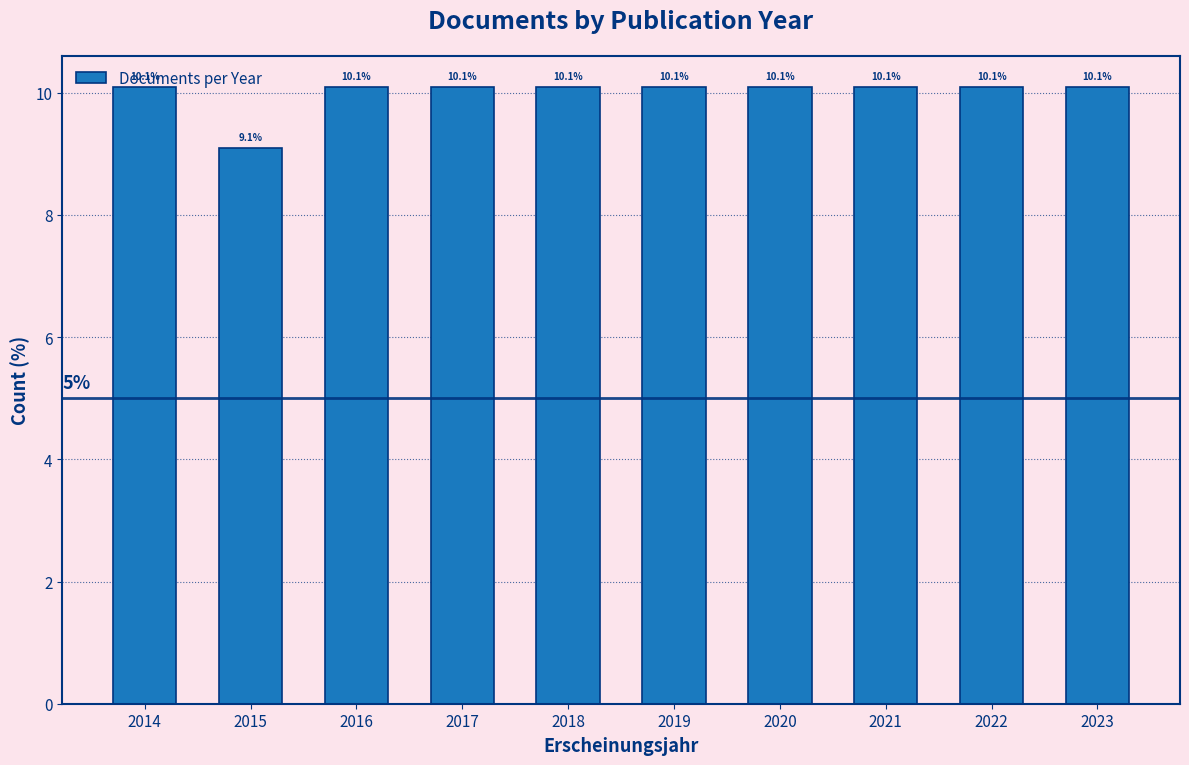

What is the approximate value at 2016?

10.1